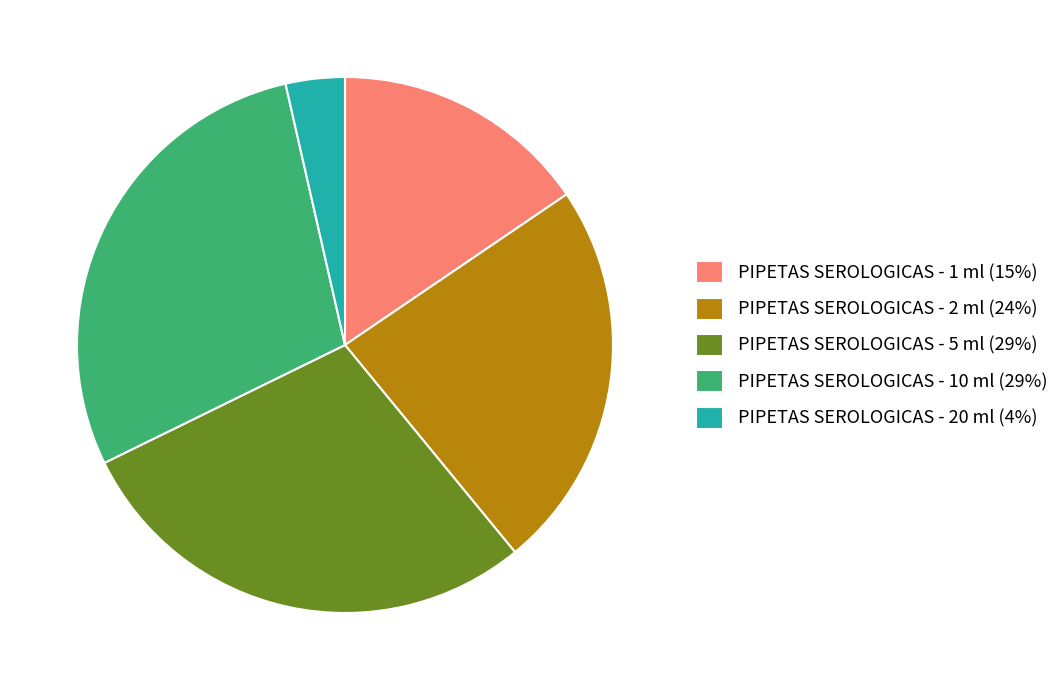

The PIPETAS SEROLOGICAS - 5 ml slice represents 38% of the pie. True or false?

False